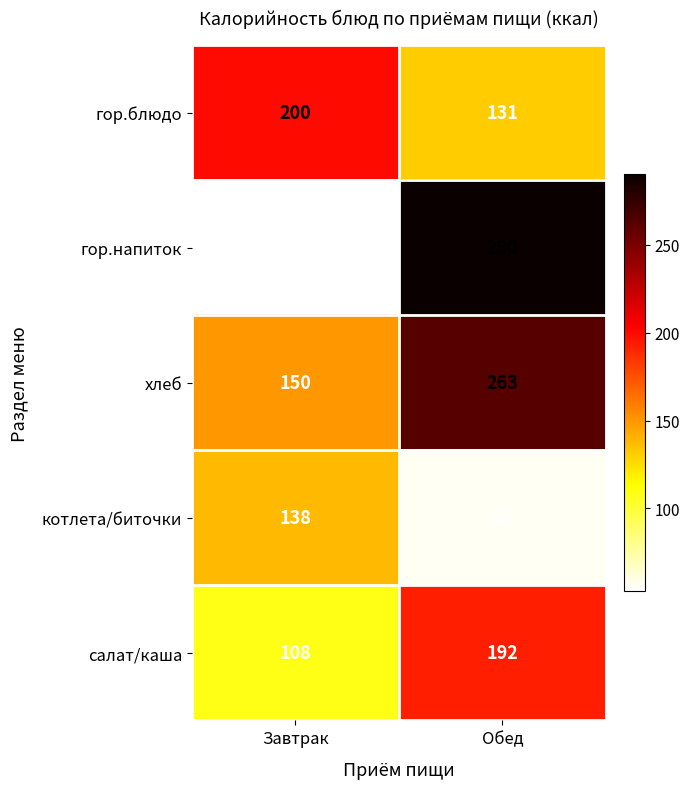

What is the difference between the highest and lowest values at Завтрак?

147